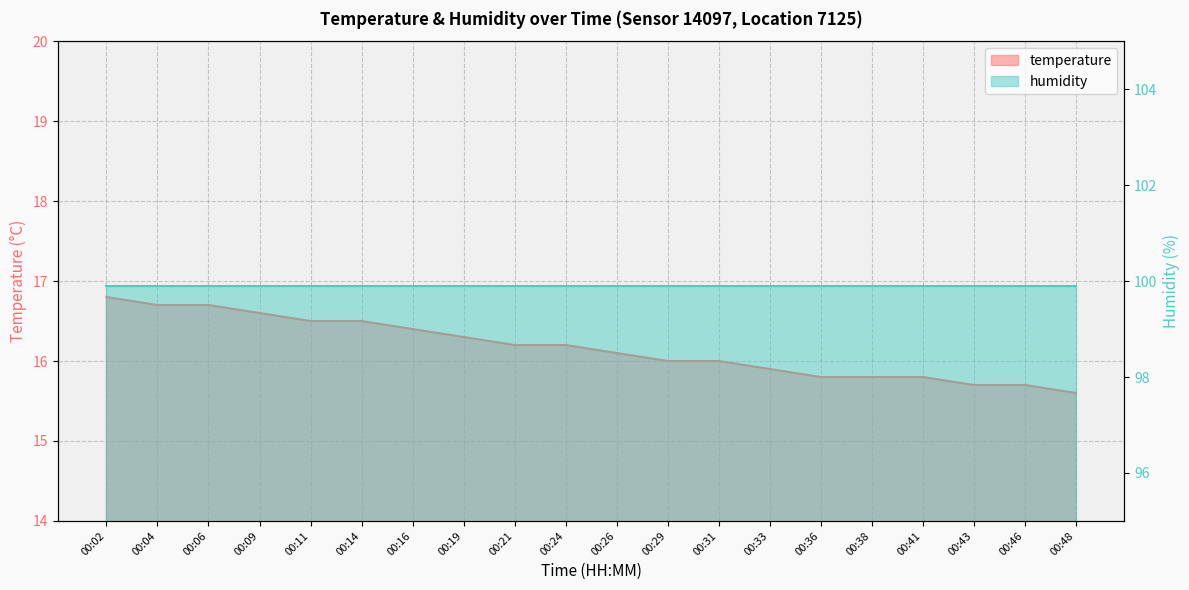

What is the smallest value displayed?

15.6